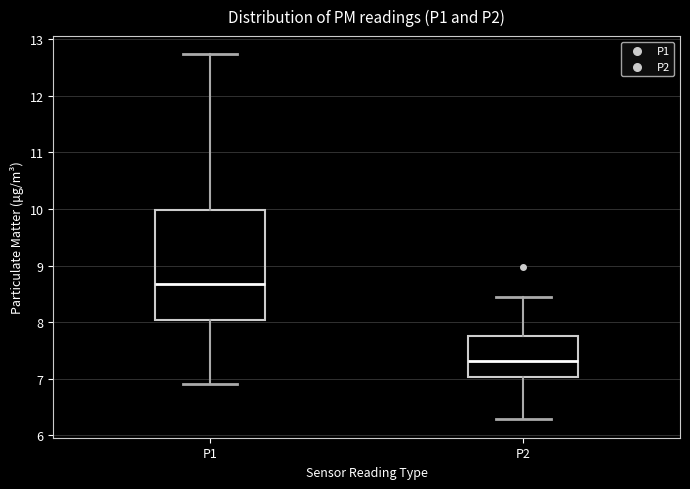

Reading left to right, transcribe this box plot: for each box, give where its median line is, the range the box spans, and where its two whiskers end, as read against the y-axis. The values are not printed on the chart, so give them approximately, as read against the axis.

P1: median 8.7, box 8.0 to 10.0, whiskers 6.9 to 12.7
P2: median 7.3, box 7.0 to 7.8, whiskers 6.3 to 8.5